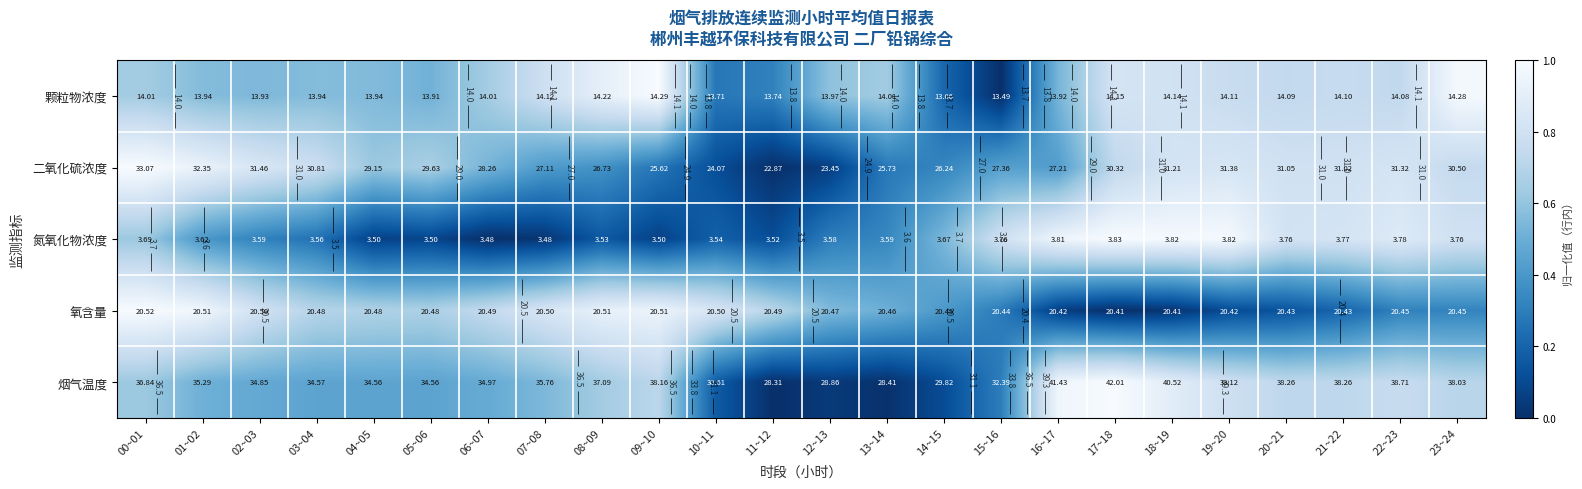

What is the difference between the second highest and minimum values in the 颗粒物浓度 series?

1.0